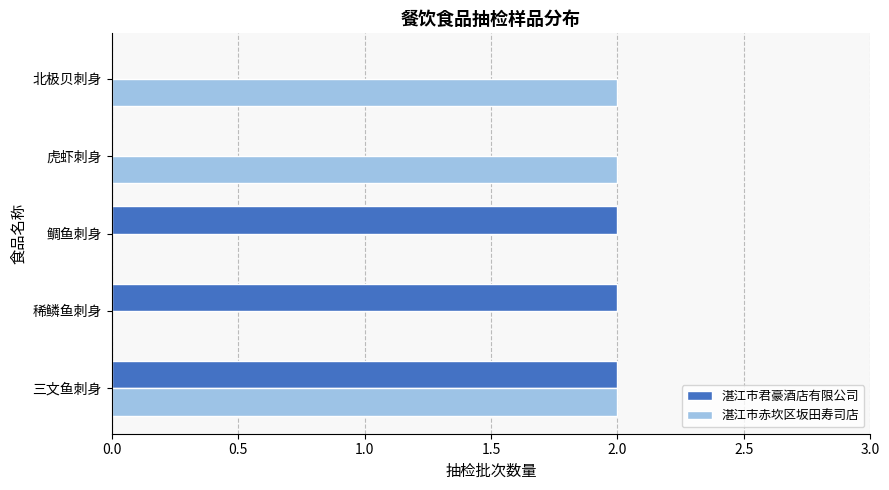

What is the sum of all 湛江市君豪酒店有限公司 values?

6